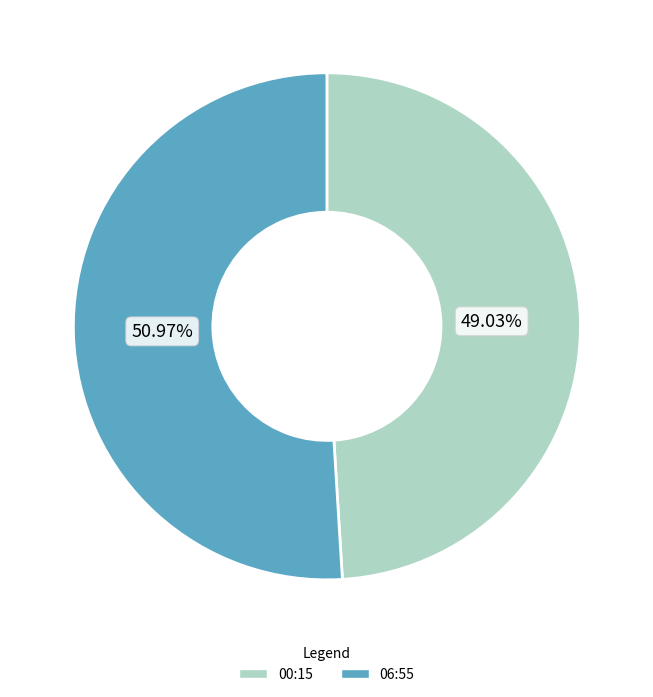

Which category accounts for the majority?

06:55